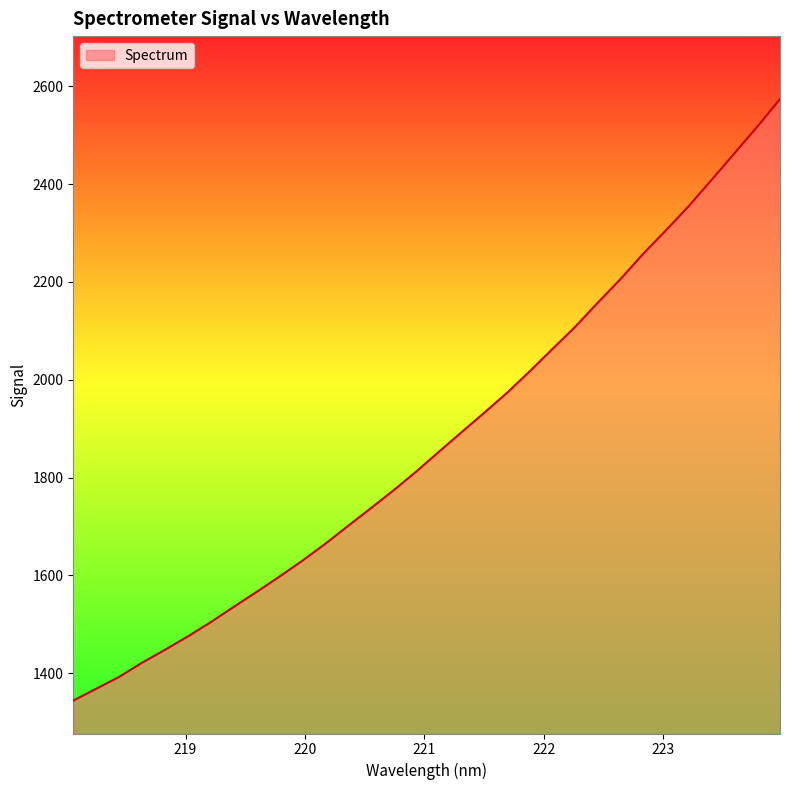

What is the greatest value displayed?

2573.8